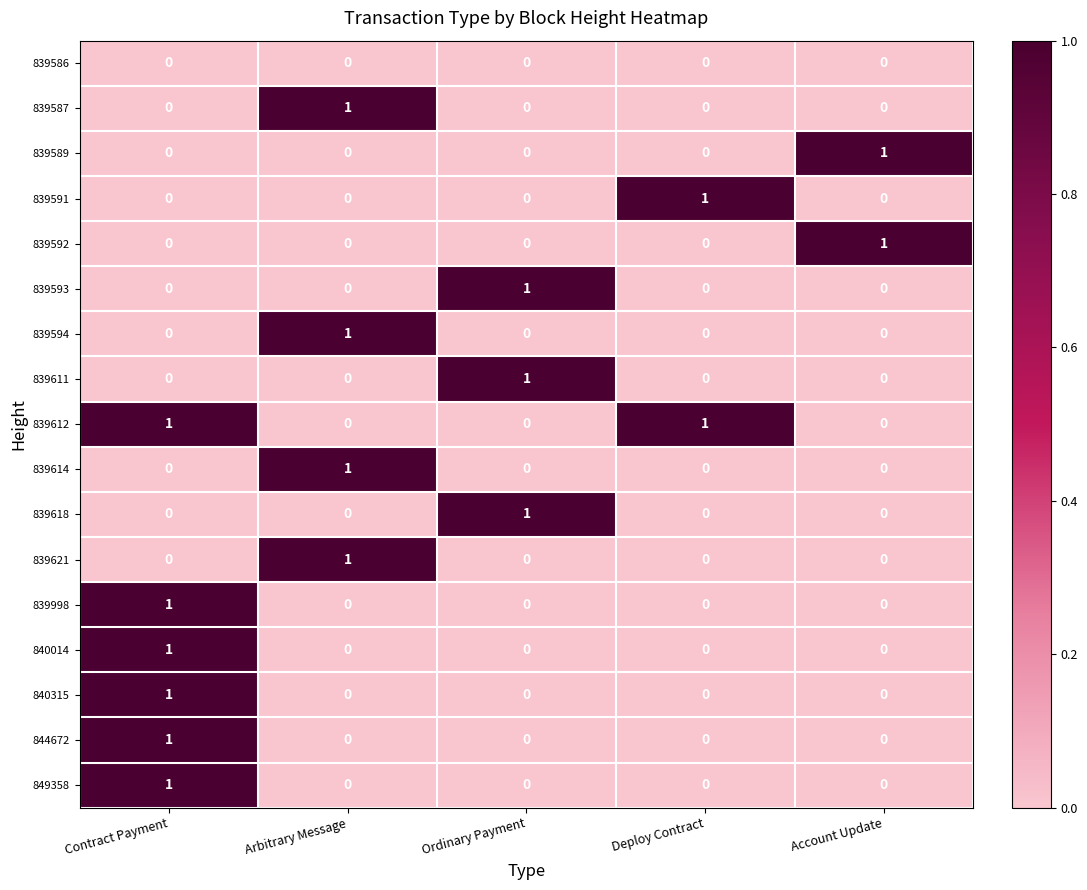

Count the 839591 values in the range 0 to 1.

5